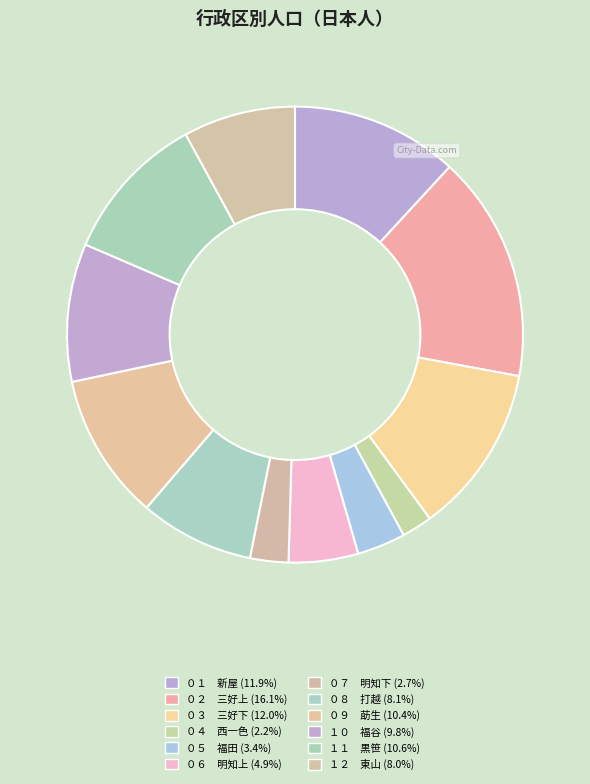

How many slices are in this pie chart?

12